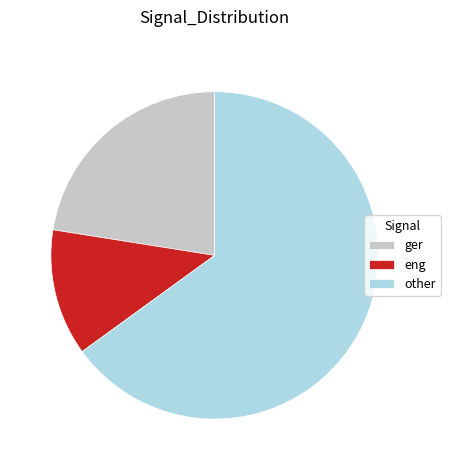

What is the smallest slice in the pie chart?

eng